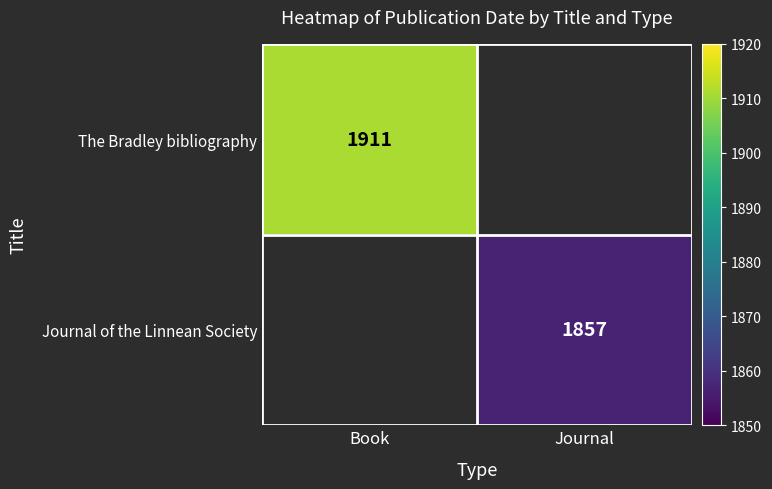

Is it true that Journal of the Linnean Society equals 2818 at Journal?

False